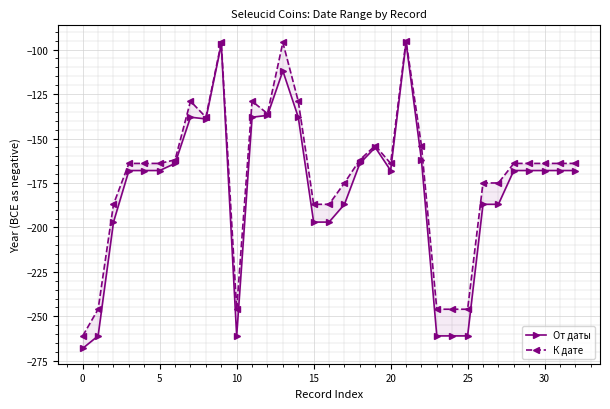

How many interior local peaks does the От даты series have?

5